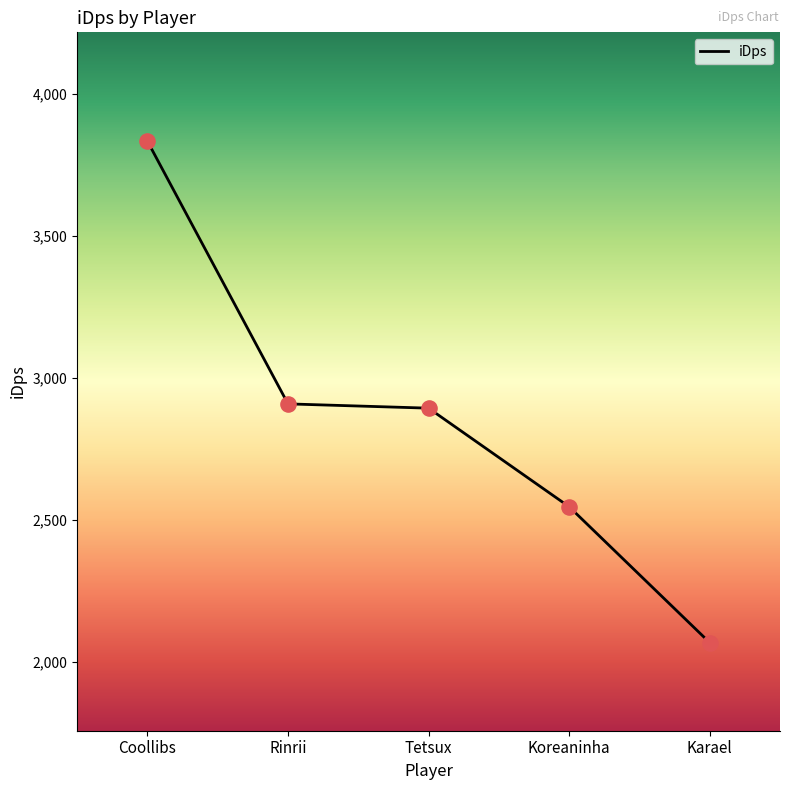

What is the change in value from Coollibs to Koreaninha?

-1287.2